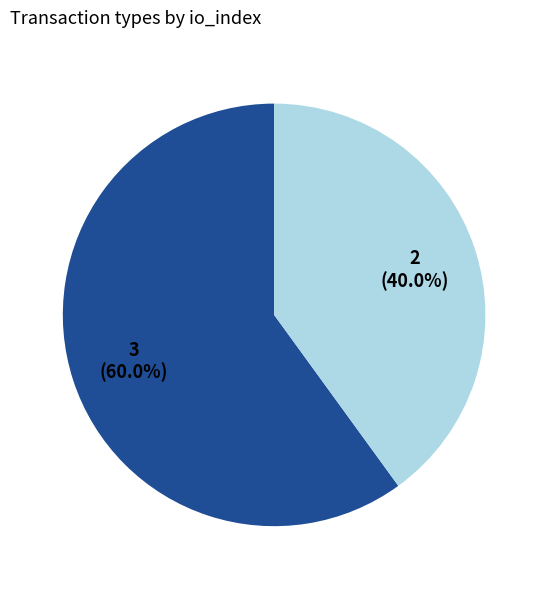

To the nearest percent, what is the difference between the largest and smallest slice percentages?

20%